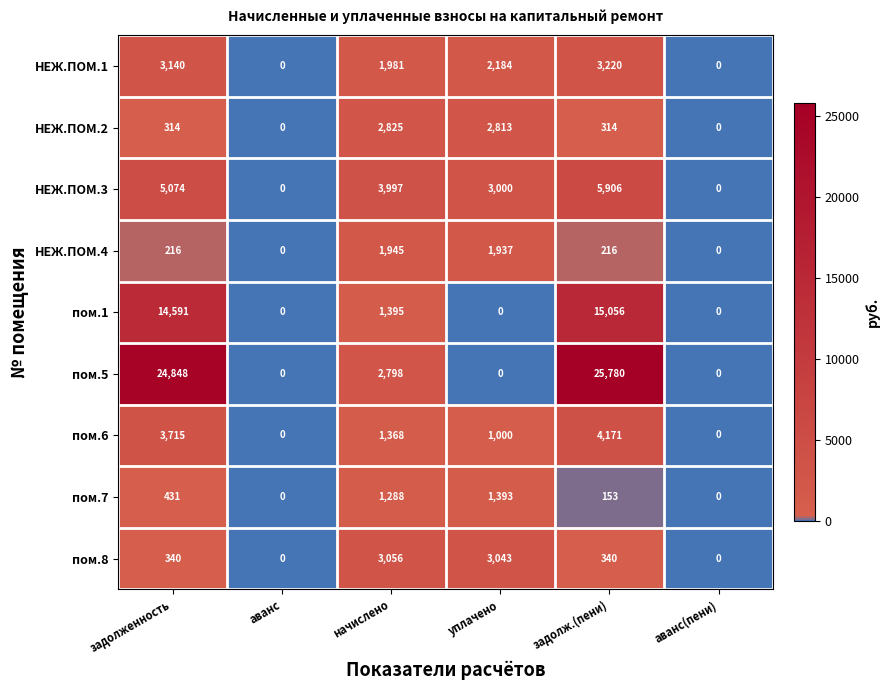

How many data points in пом.1 are less than 1395?

3